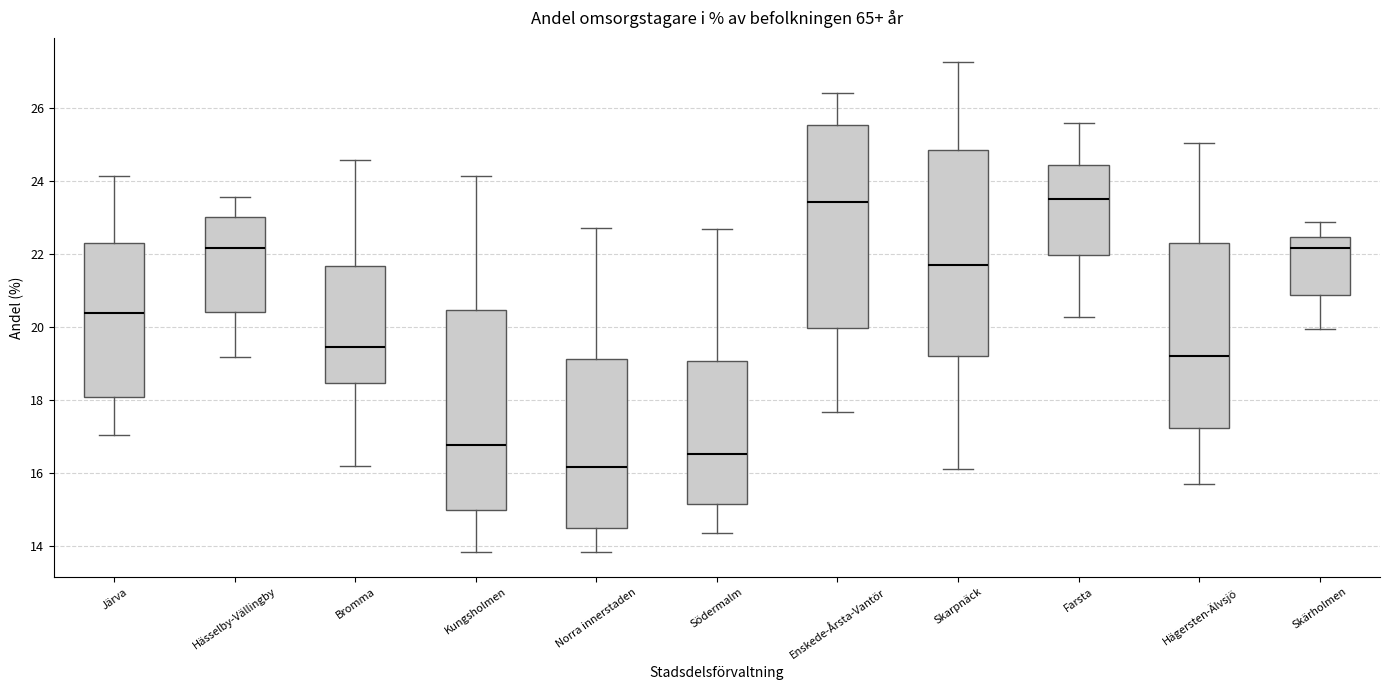

Which box has the lowest median line?

Norra innerstaden